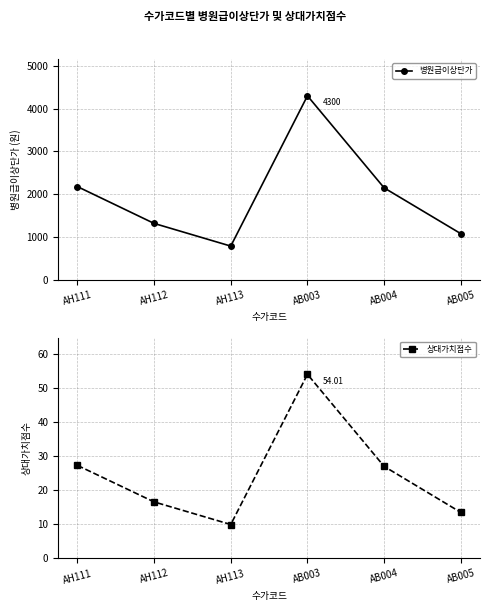

True or false: 상대가치점수 has a value of 54.0 at AB003.

True